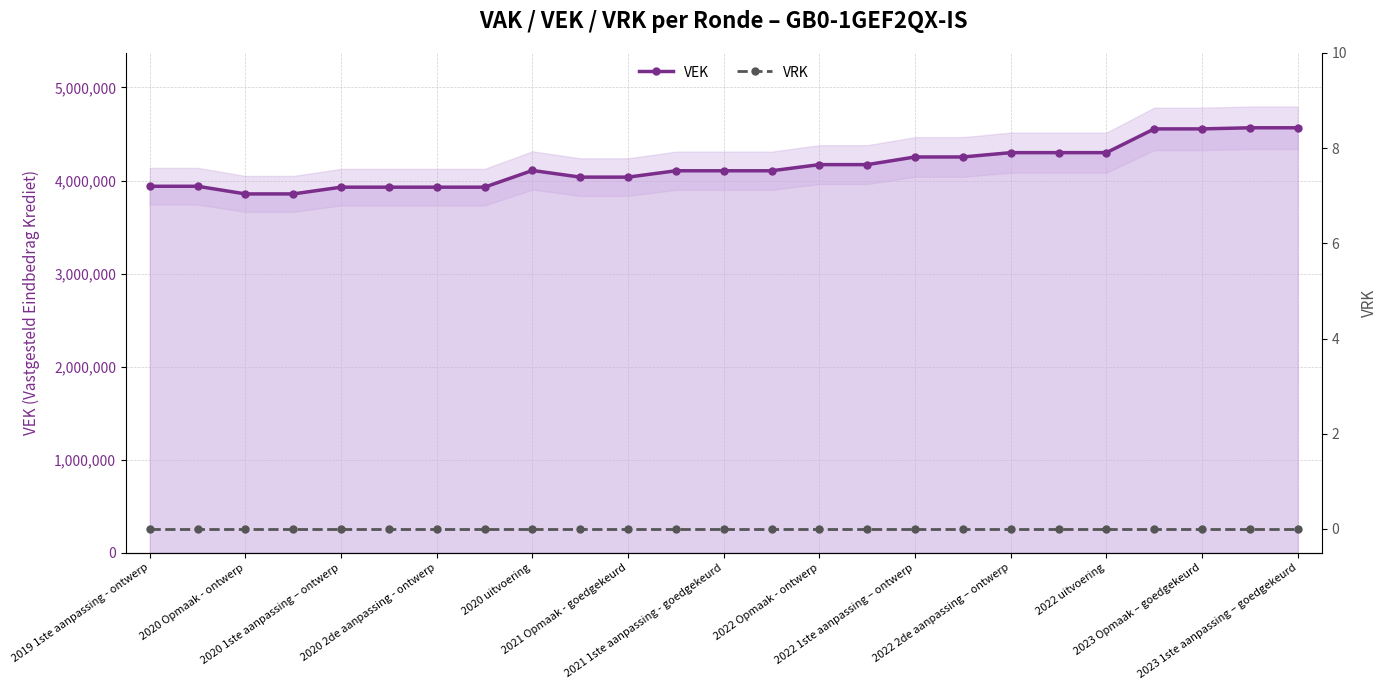

Which series has the largest total across all categories?

VEK